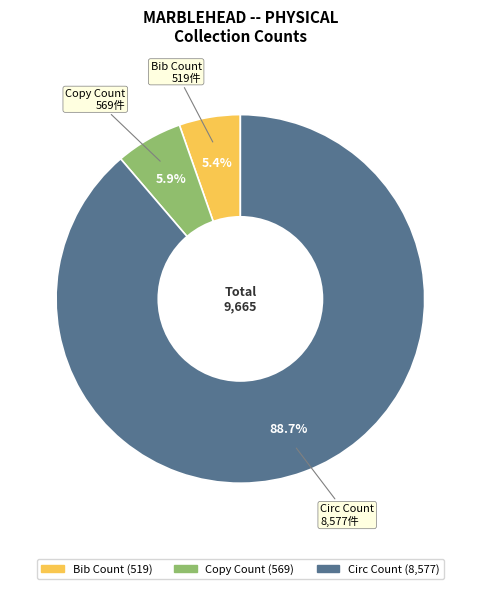

To the nearest percent, what is the average slice percentage?

33%